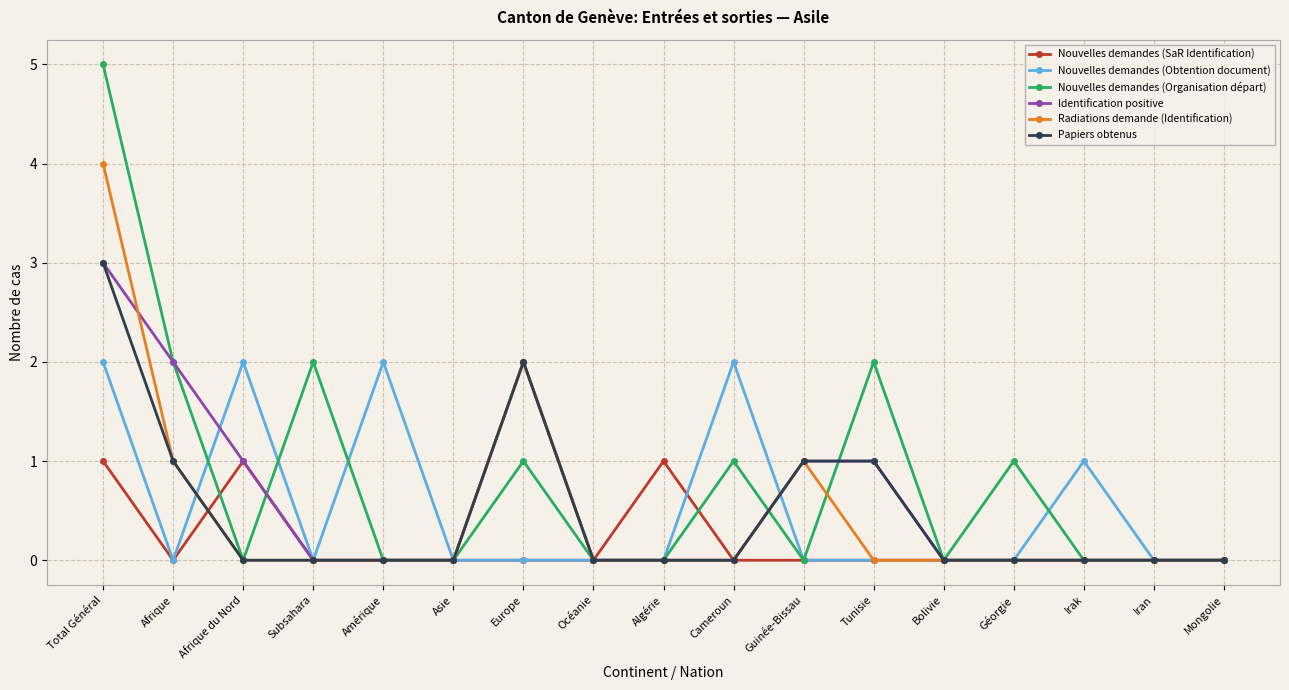

Which series has the widest spread of values?

Nouvelles demandes (Organisation départ)